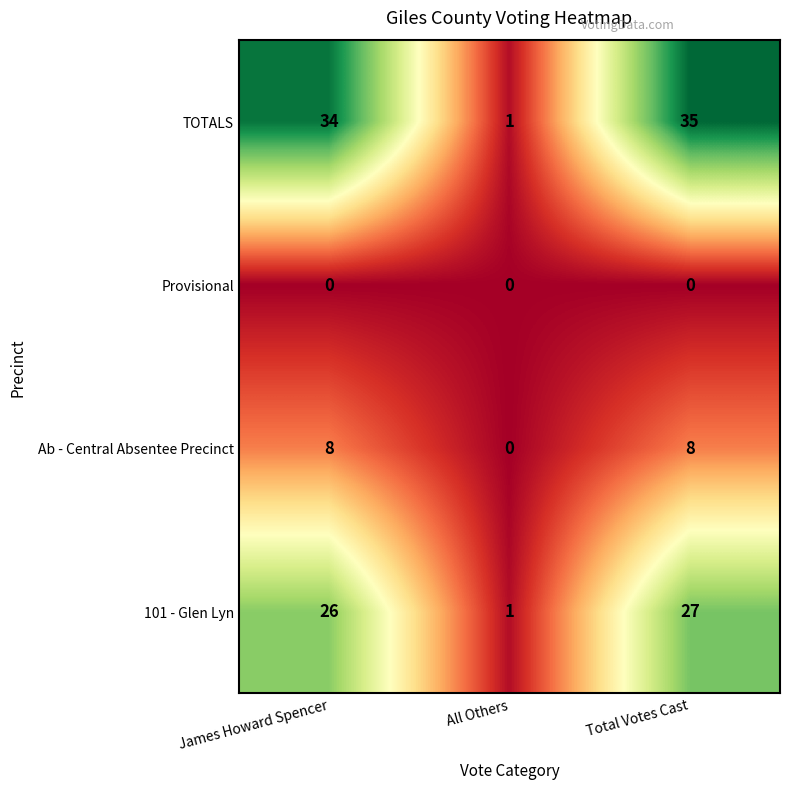

What is the sum of the 101 - Glen Lyn values at James Howard Spencer and All Others?

27